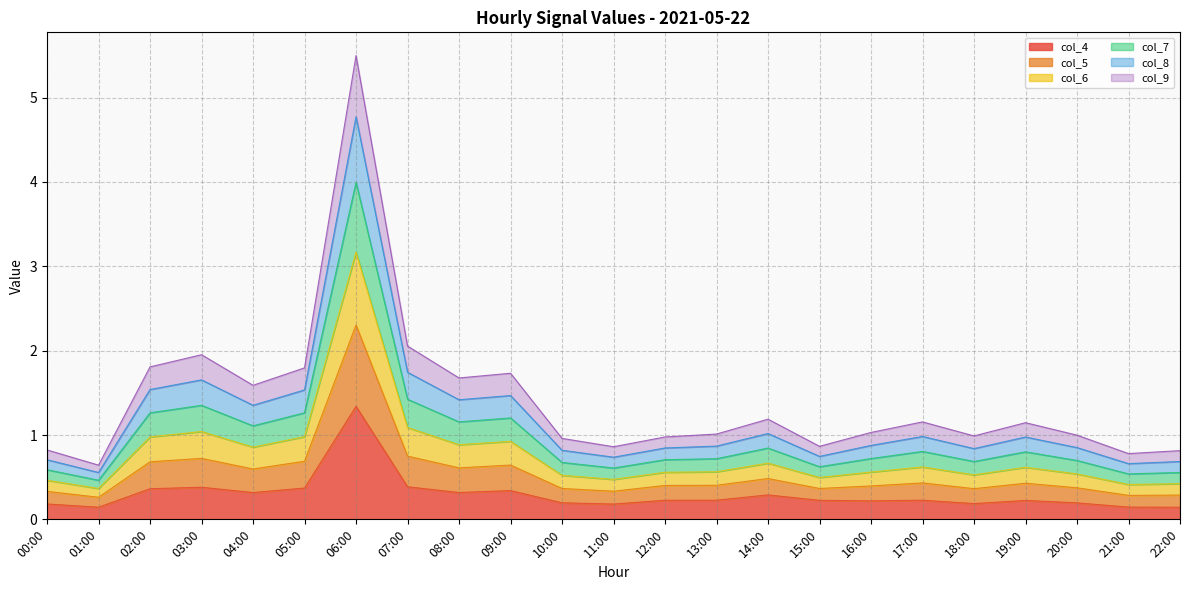

The col_8 series shows 0.3 at 09:00. True or false?

False